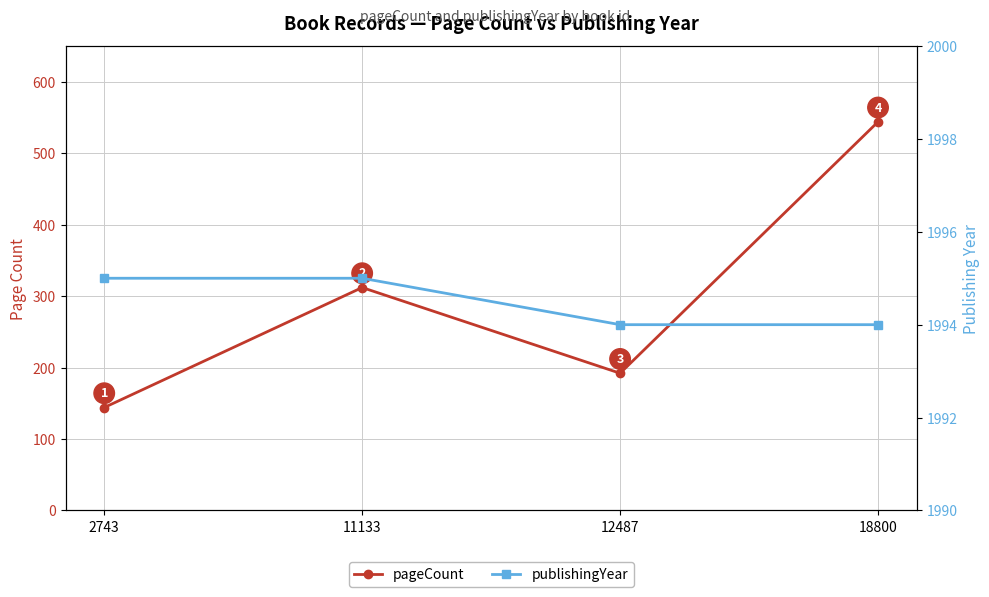

Which series changed the most between 11133 and 12487?

pageCount